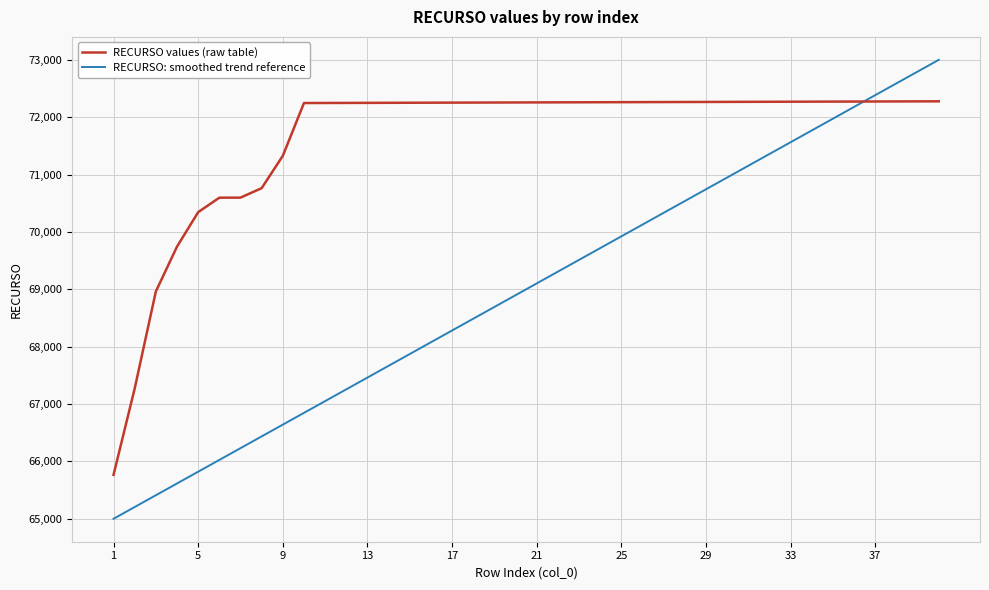

True or false: RECURSO: smoothed trend reference has more than 1 points higher than both neighbors.

False